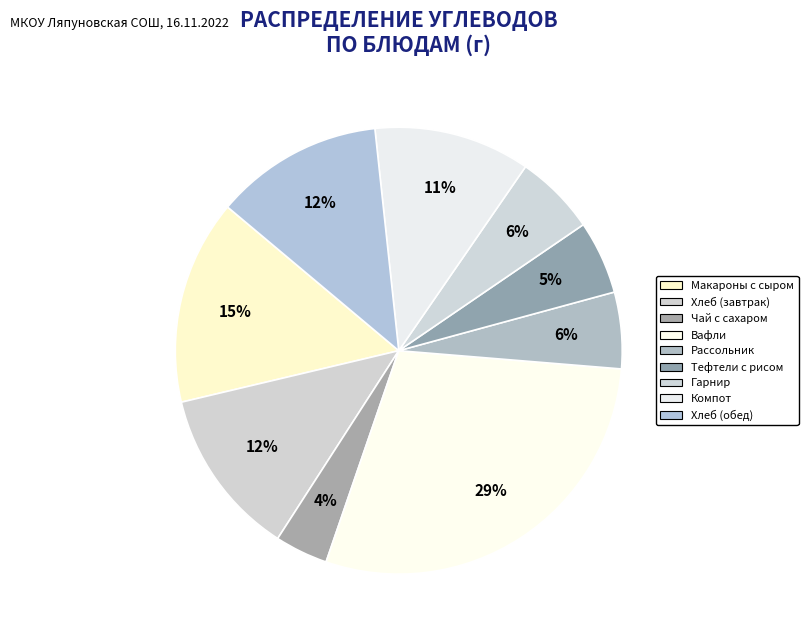

How many slices are in this pie chart?

9